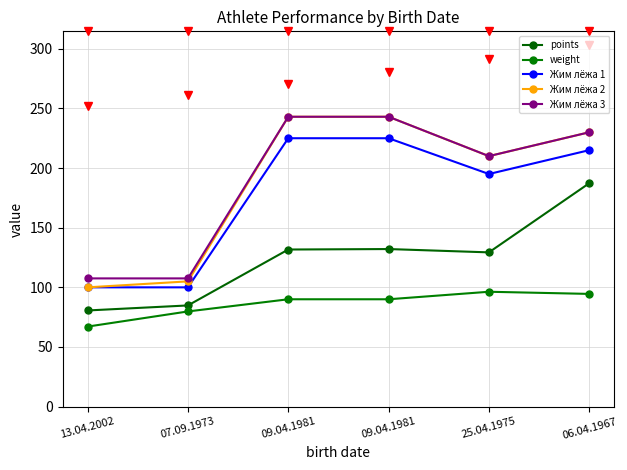

How many distinct data groups are displayed?

5